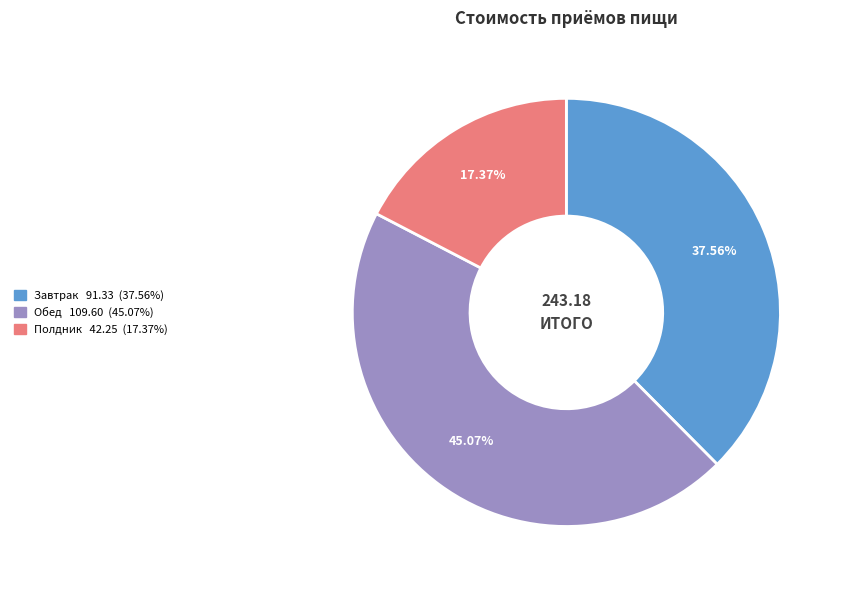

To the nearest percent, what percentage of the pie is Завтрак?

38%